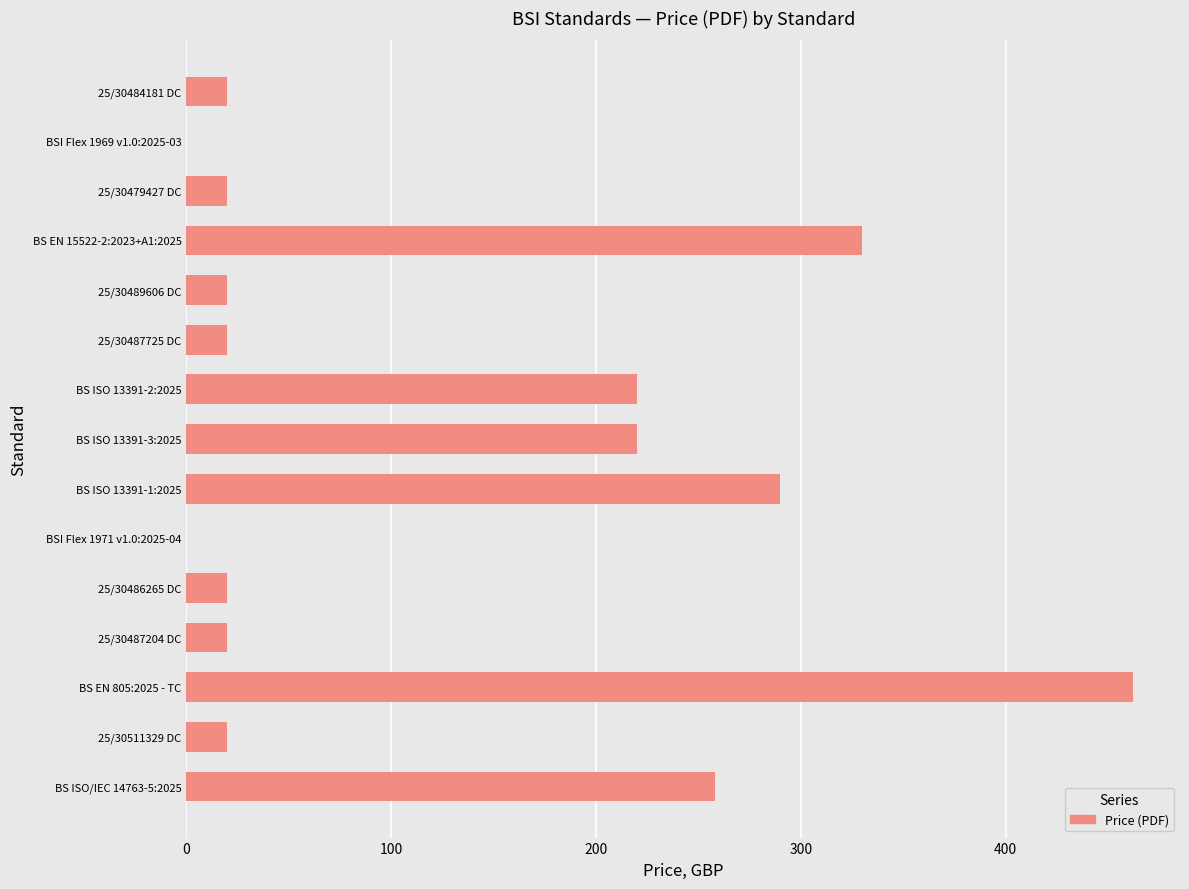

What is the greatest value displayed?

462